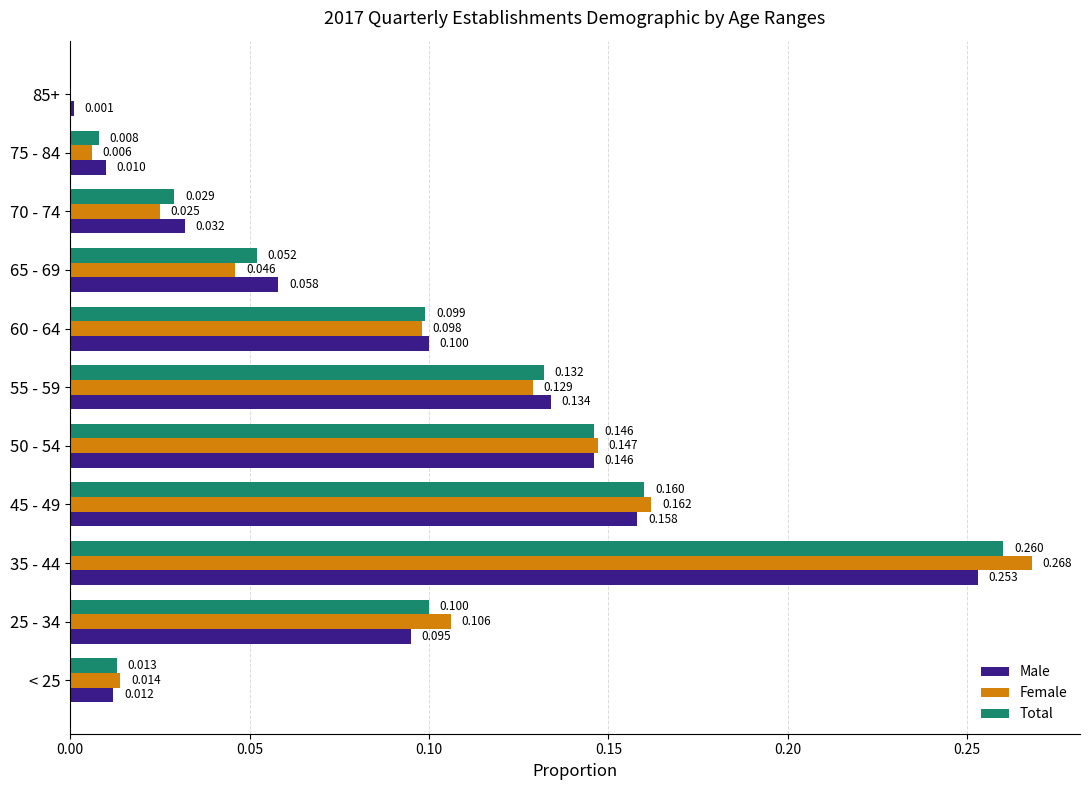

Which series has the largest total across all categories?

Female